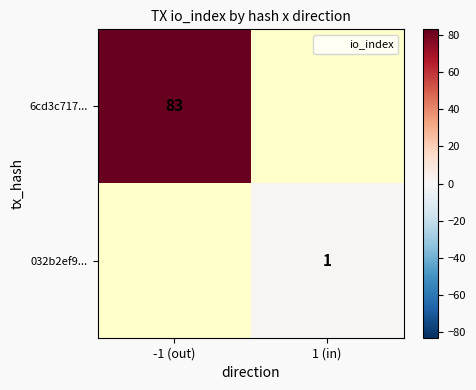

True or false: 6cd3c717... has a value of 47 at -1 (out).

False